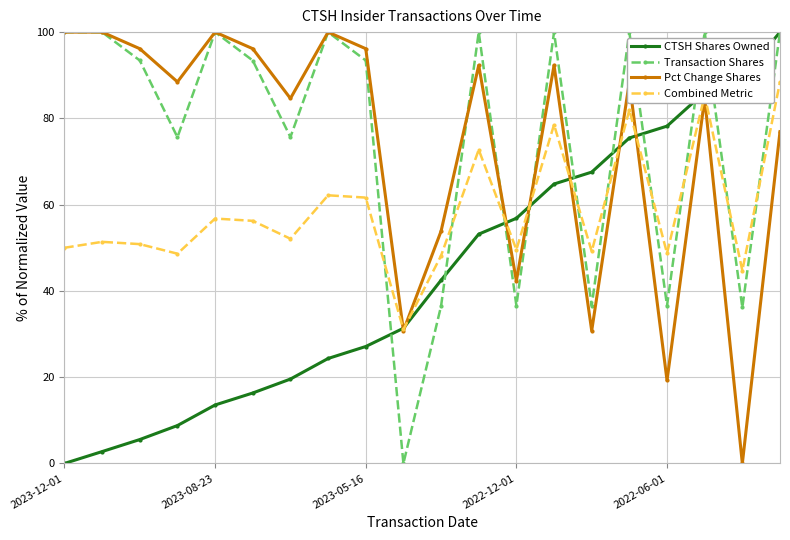

What is the value of the Pct Change Shares point at the 3rd from the left?

96.2